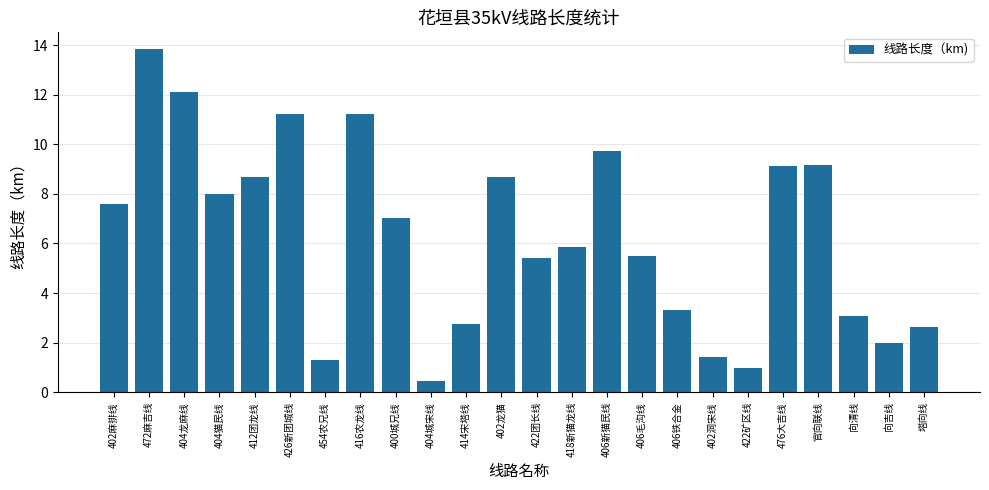

What is the greatest value displayed?

13.8